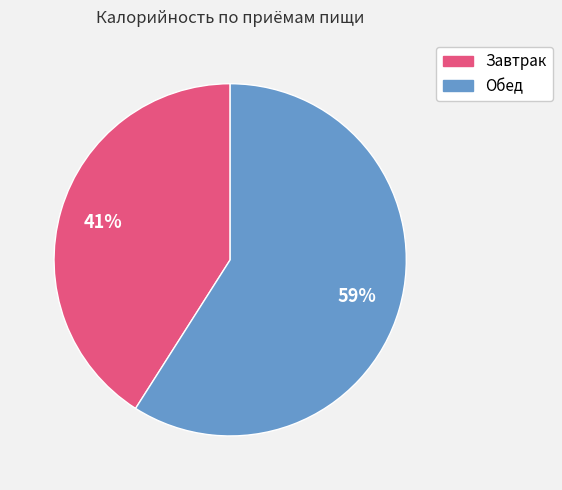

Do Завтрак and Обед together represent more than half of the pie?

Yes